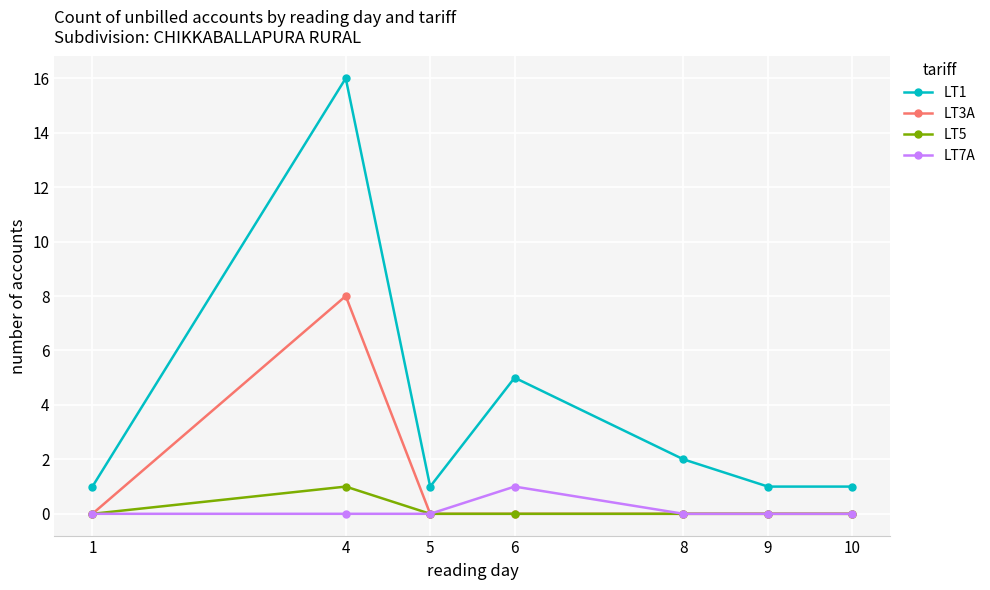

Reading right to left, transcribe all the data shown in this chart.

LT1: 10=1	9=1	8=2	6=5	5=1	4=16	1=1
LT3A: 10=0	9=0	8=0	6=0	5=0	4=8	1=0
LT5: 10=0	9=0	8=0	6=0	5=0	4=1	1=0
LT7A: 10=0	9=0	8=0	6=1	5=0	4=0	1=0